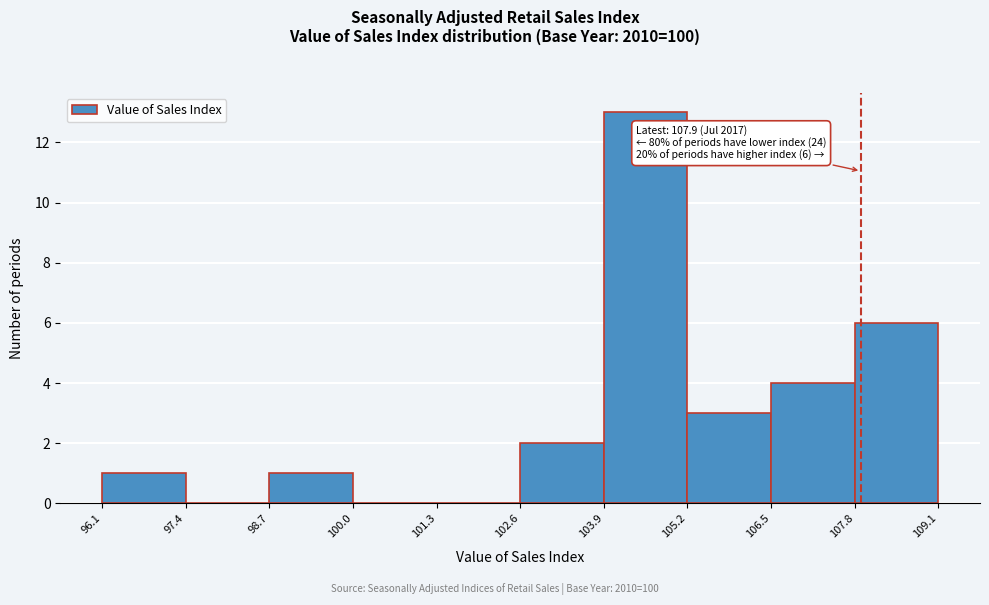

Which range on the x-axis has the tallest bar?

103.9 to 105.2